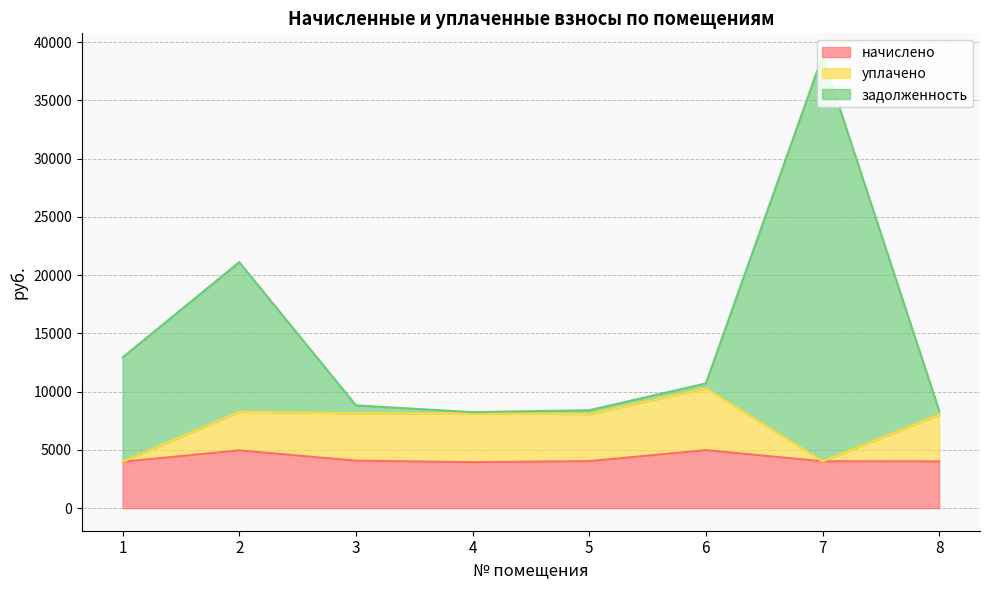

What is the average value of the начислено series?

4247.7